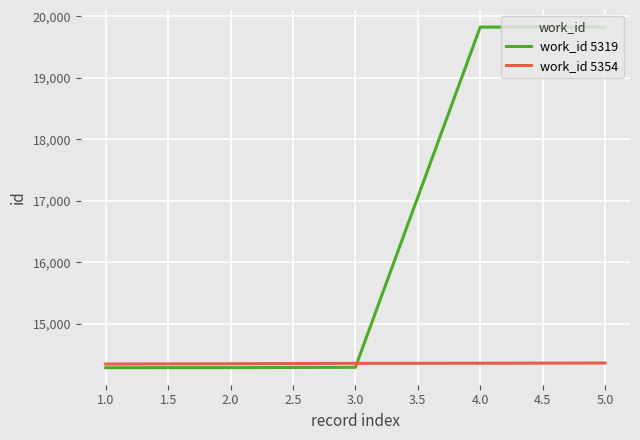

At how many categories does at least one series exceed 17911?

2